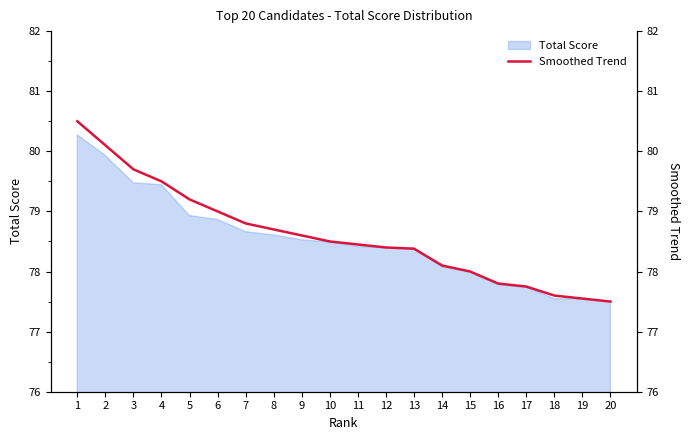

True or false: the data has more than 0 interior local peaks.

False